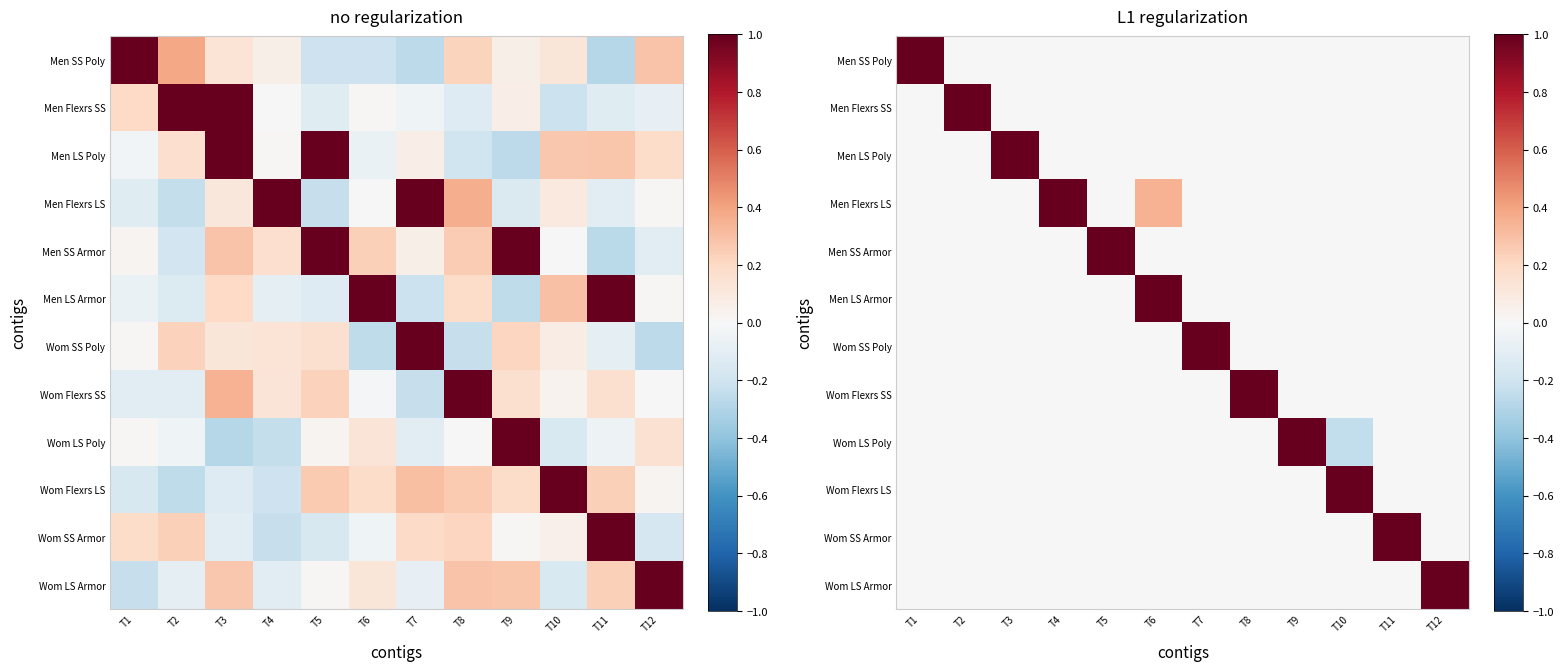

Which series changed the most between T8 and T12?

Wom Flexrs SS